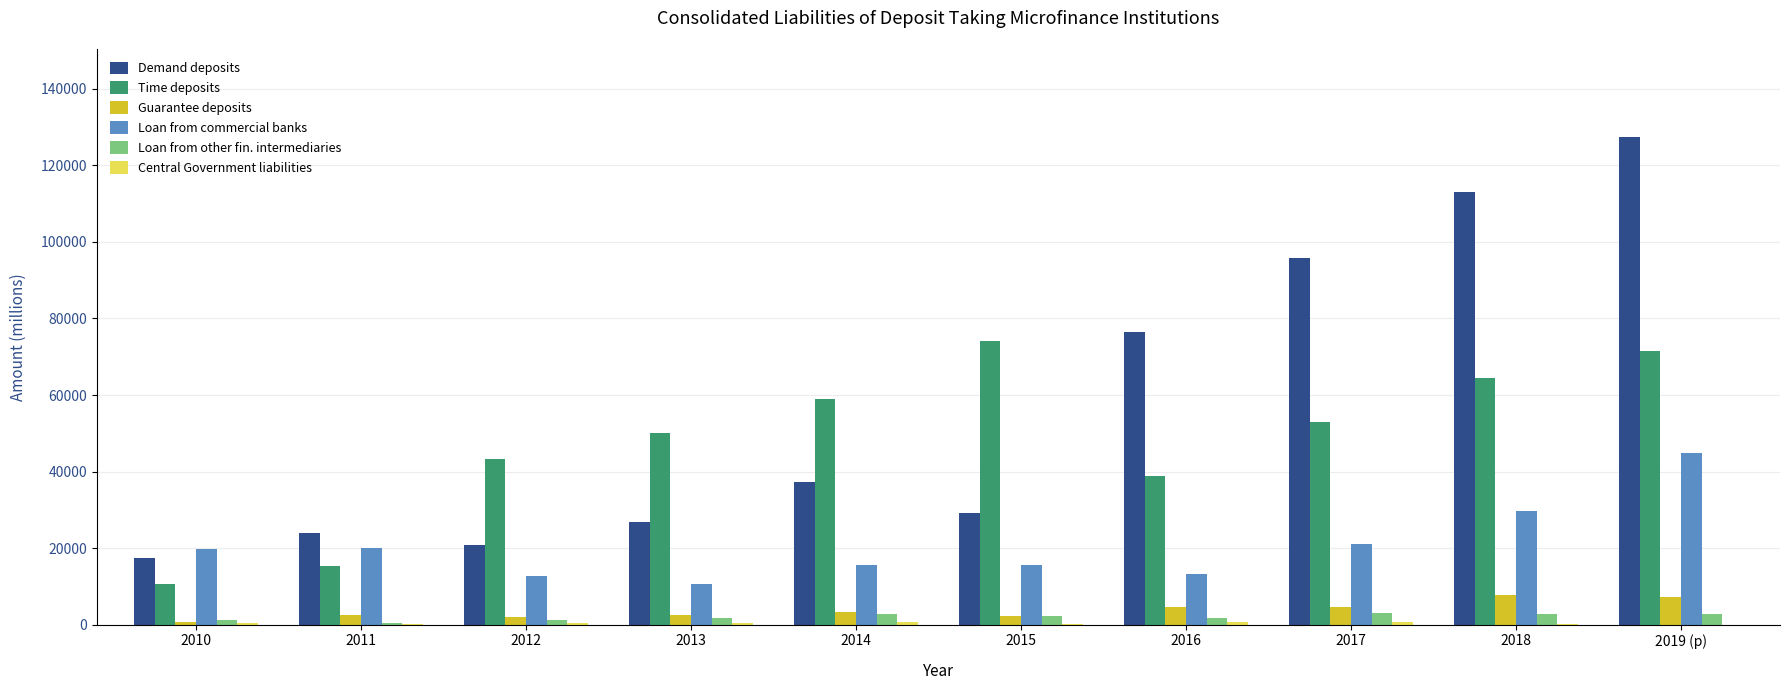

Which series has the largest total across all categories?

Demand deposits